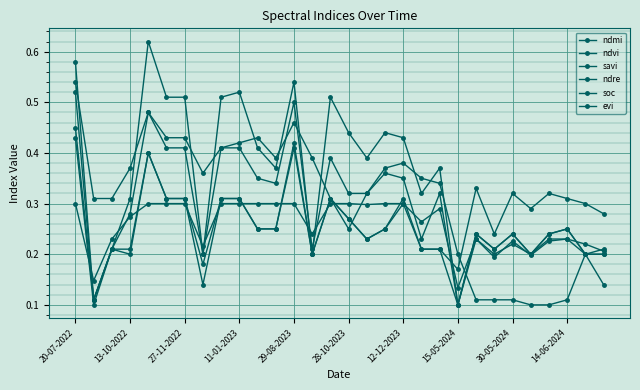

True or false: soc and savi intersect in this chart.

True